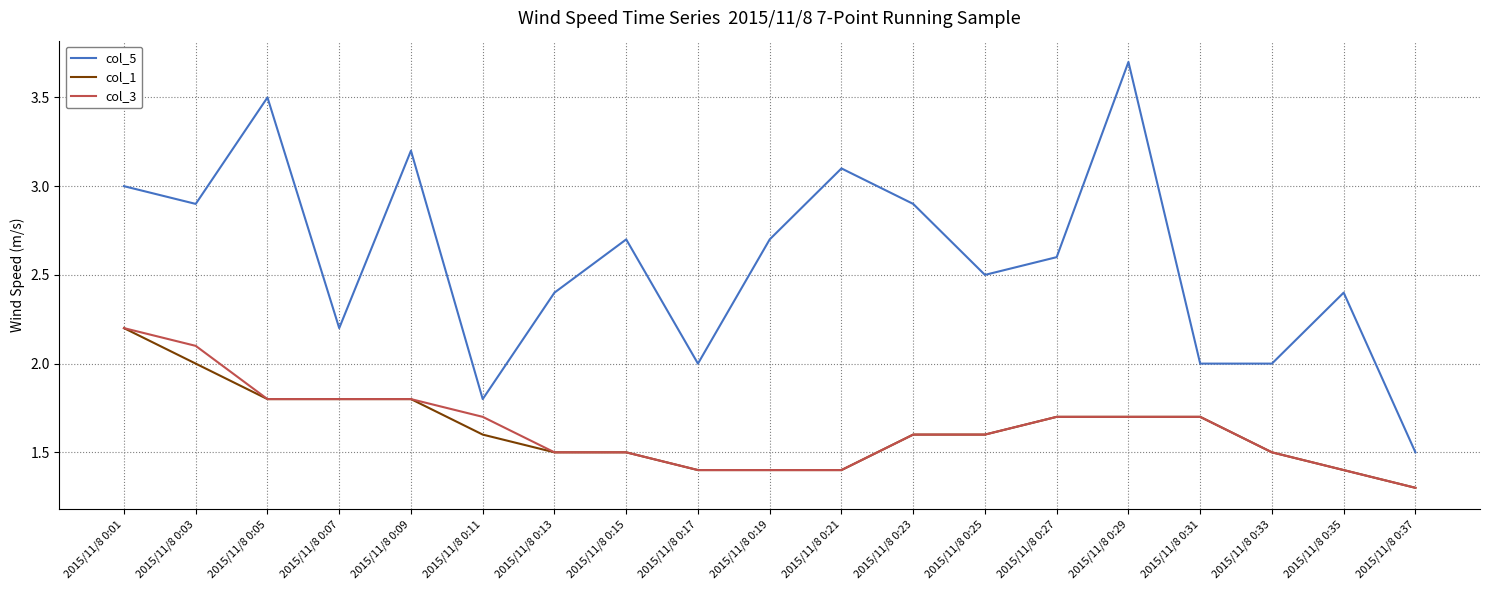

Reading left to right, what are all the values shown in this chart?

col_5: 2015/11/8 0:01=3.0	2015/11/8 0:03=2.9	2015/11/8 0:05=3.5	2015/11/8 0:07=2.2	2015/11/8 0:09=3.2	2015/11/8 0:11=1.8	2015/11/8 0:13=2.4	2015/11/8 0:15=2.7	2015/11/8 0:17=2.0	2015/11/8 0:19=2.7	2015/11/8 0:21=3.1	2015/11/8 0:23=2.9	2015/11/8 0:25=2.5	2015/11/8 0:27=2.6	2015/11/8 0:29=3.7	2015/11/8 0:31=2.0	2015/11/8 0:33=2.0	2015/11/8 0:35=2.4	2015/11/8 0:37=1.5
col_1: 2015/11/8 0:01=2.2	2015/11/8 0:03=2.0	2015/11/8 0:05=1.8	2015/11/8 0:07=1.8	2015/11/8 0:09=1.8	2015/11/8 0:11=1.6	2015/11/8 0:13=1.5	2015/11/8 0:15=1.5	2015/11/8 0:17=1.4	2015/11/8 0:19=1.4	2015/11/8 0:21=1.4	2015/11/8 0:23=1.6	2015/11/8 0:25=1.6	2015/11/8 0:27=1.7	2015/11/8 0:29=1.7	2015/11/8 0:31=1.7	2015/11/8 0:33=1.5	2015/11/8 0:35=1.4	2015/11/8 0:37=1.3
col_3: 2015/11/8 0:01=2.2	2015/11/8 0:03=2.1	2015/11/8 0:05=1.8	2015/11/8 0:07=1.8	2015/11/8 0:09=1.8	2015/11/8 0:11=1.7	2015/11/8 0:13=1.5	2015/11/8 0:15=1.5	2015/11/8 0:17=1.4	2015/11/8 0:19=1.4	2015/11/8 0:21=1.4	2015/11/8 0:23=1.6	2015/11/8 0:25=1.6	2015/11/8 0:27=1.7	2015/11/8 0:29=1.7	2015/11/8 0:31=1.7	2015/11/8 0:33=1.5	2015/11/8 0:35=1.4	2015/11/8 0:37=1.3